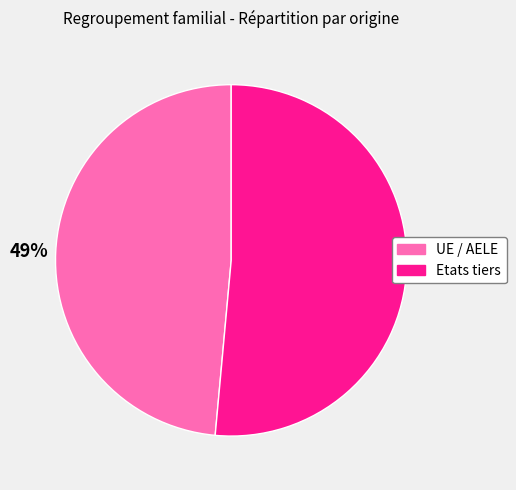

Which category has the biggest portion of the pie?

Etats tiers